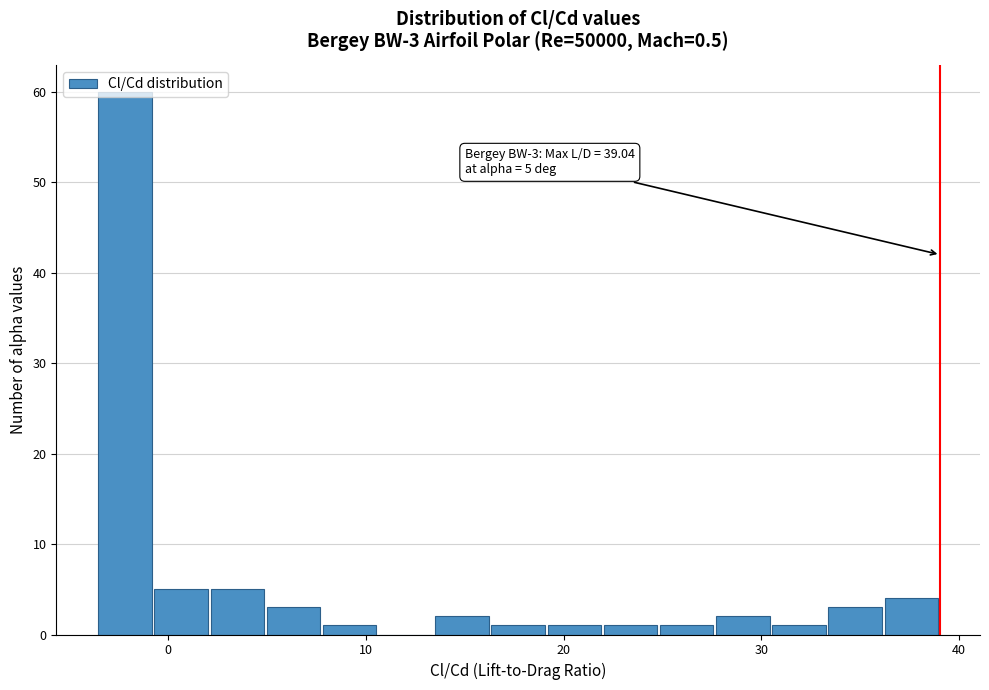

Around what value on the x-axis is the tallest bar? Give the approximate position of its centre, as read against the axis.

-2